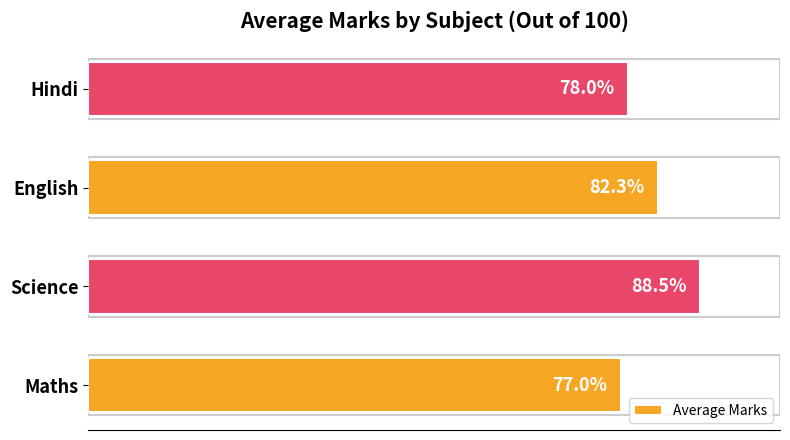

List the labels in order of value, smallest first.

Maths, Hindi, English, Science